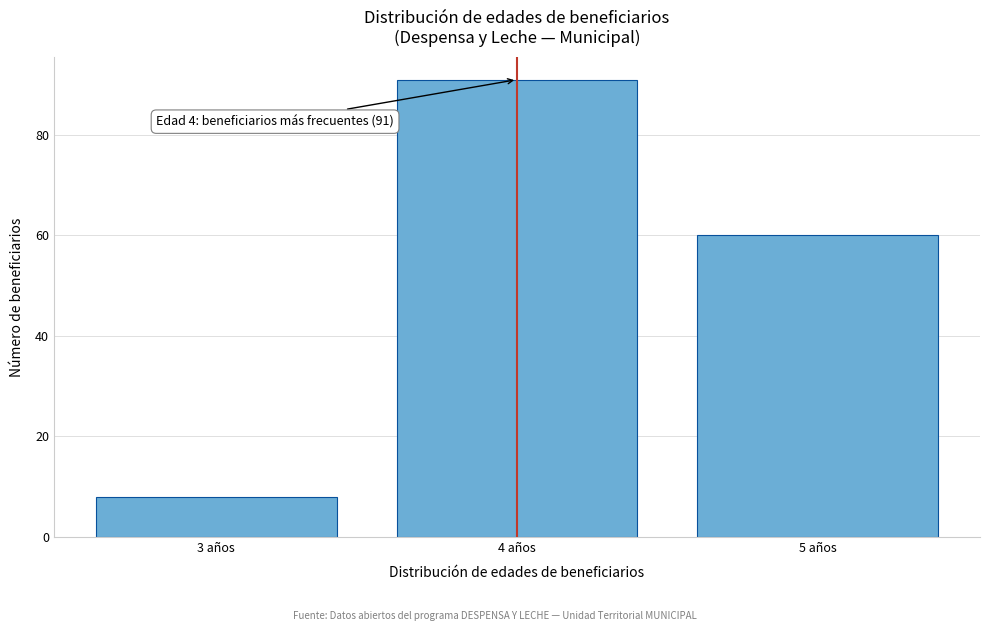

Reading right to left, list all the values displayed in this chart.

60	91	8